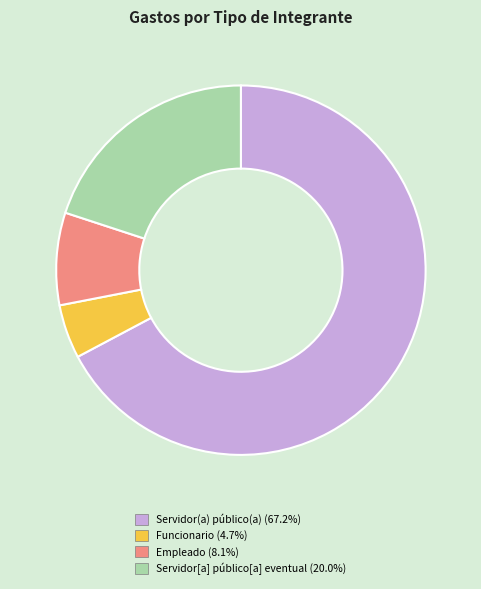

Is there a majority slice in this chart?

Yes